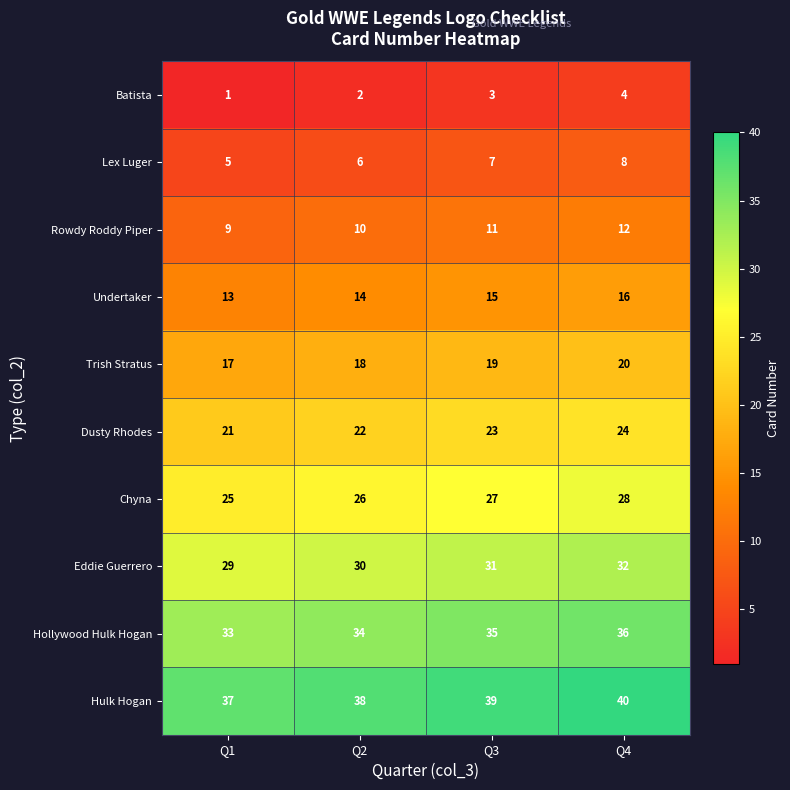

Which label corresponds to the largest value in the chart?

Q4